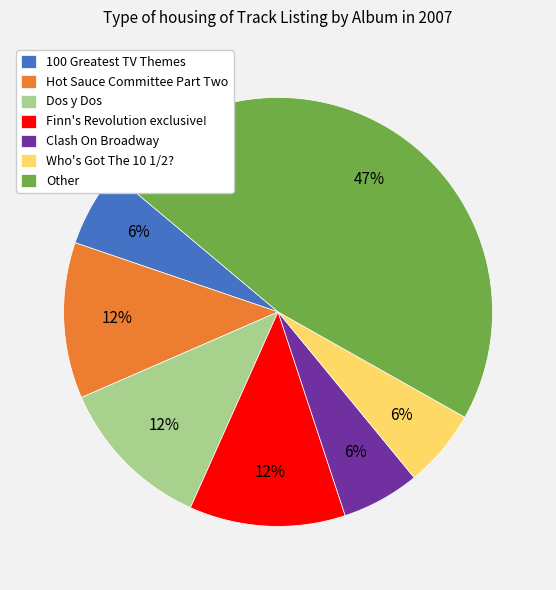

What is the largest slice in the pie chart?

Other